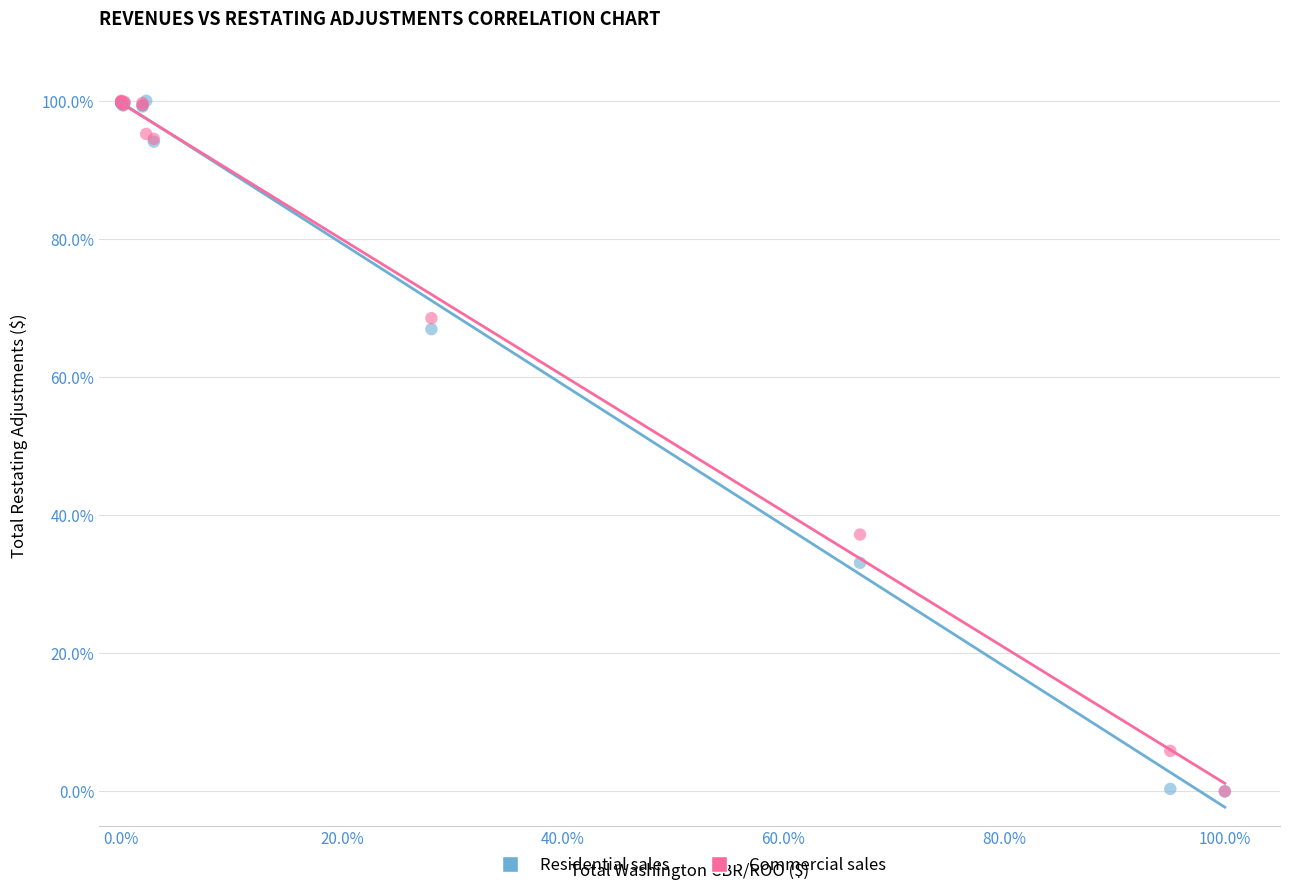

What are all the series names shown in the legend?

Residential sales, Commercial sales